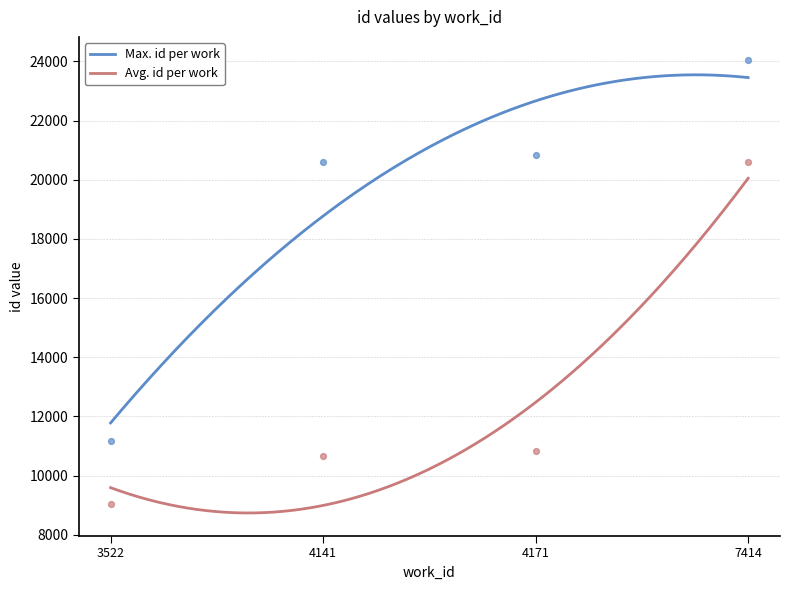

Which series has the largest total across all categories?

Max. id per work